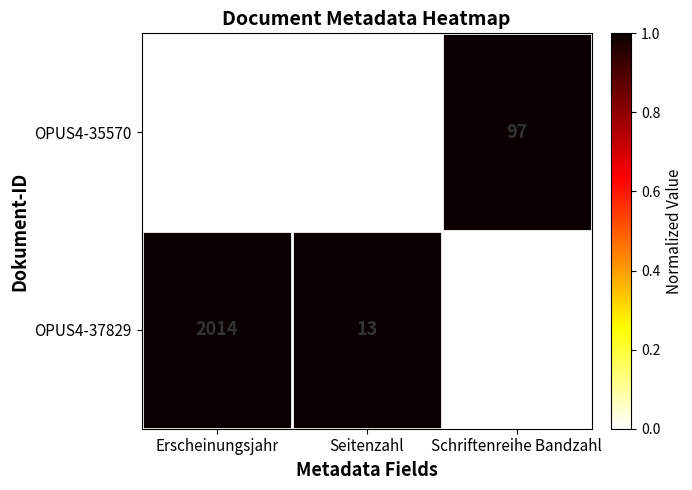

Reading left to right, extract all data points from this chart.

OPUS4-35570: 2012	11	97
OPUS4-37829: 2014	13	20